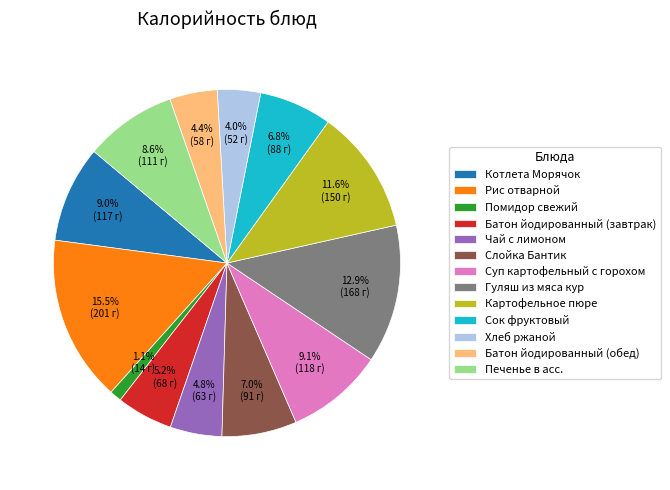

To the nearest percent, what is the average slice percentage?

8%